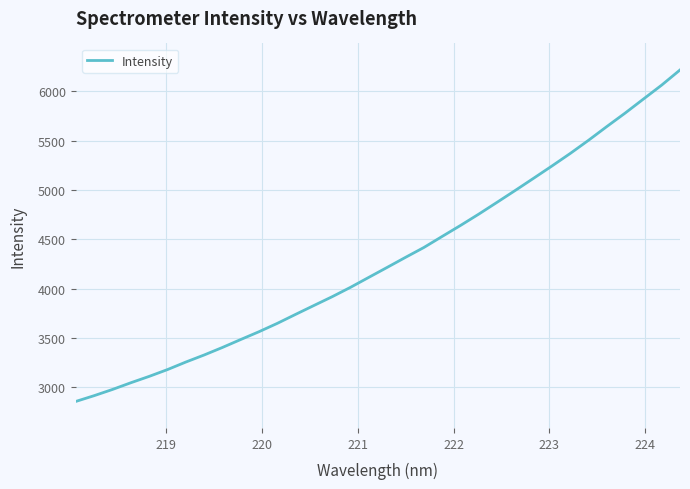

What is the average value?

4294.0